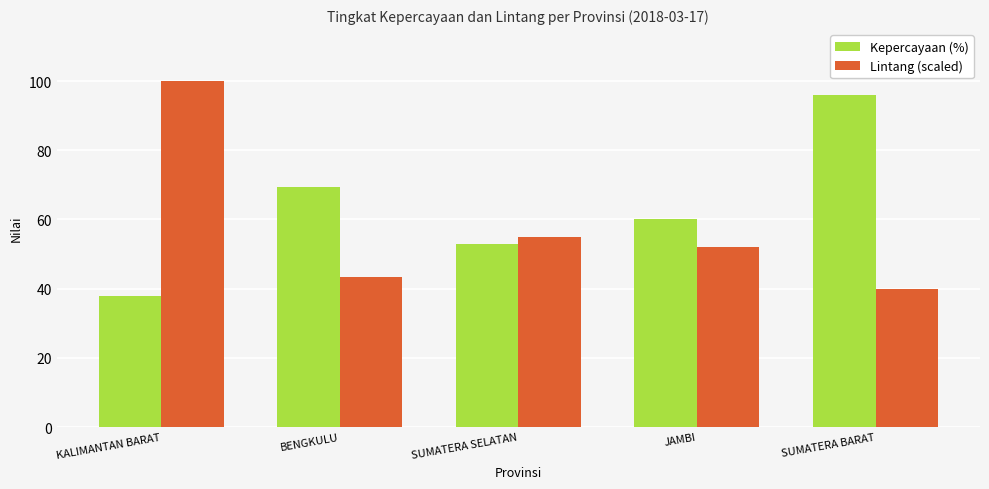

How many bars are there in each group?

2